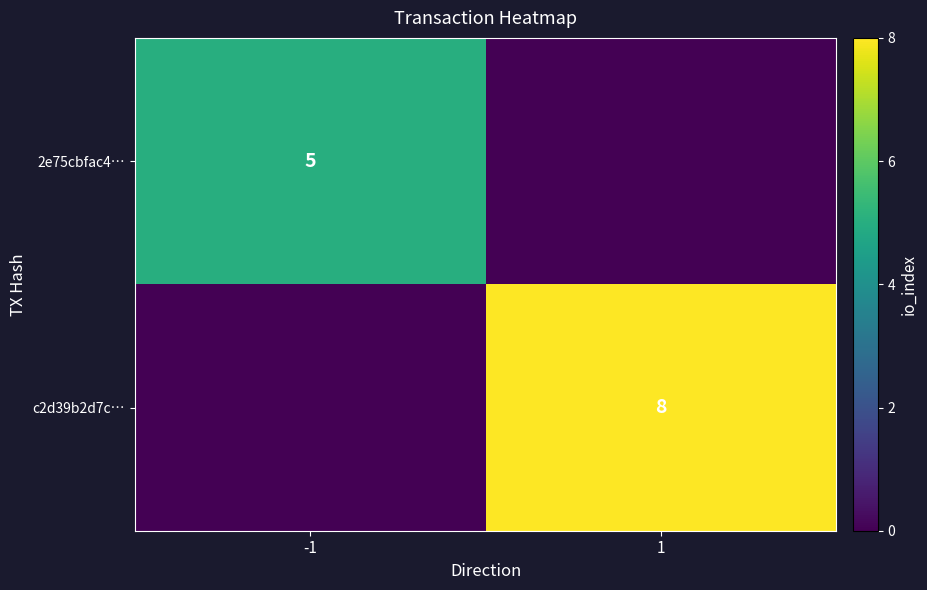

True or false: c2d39b2d7c… has a value of 8 at 1.

True